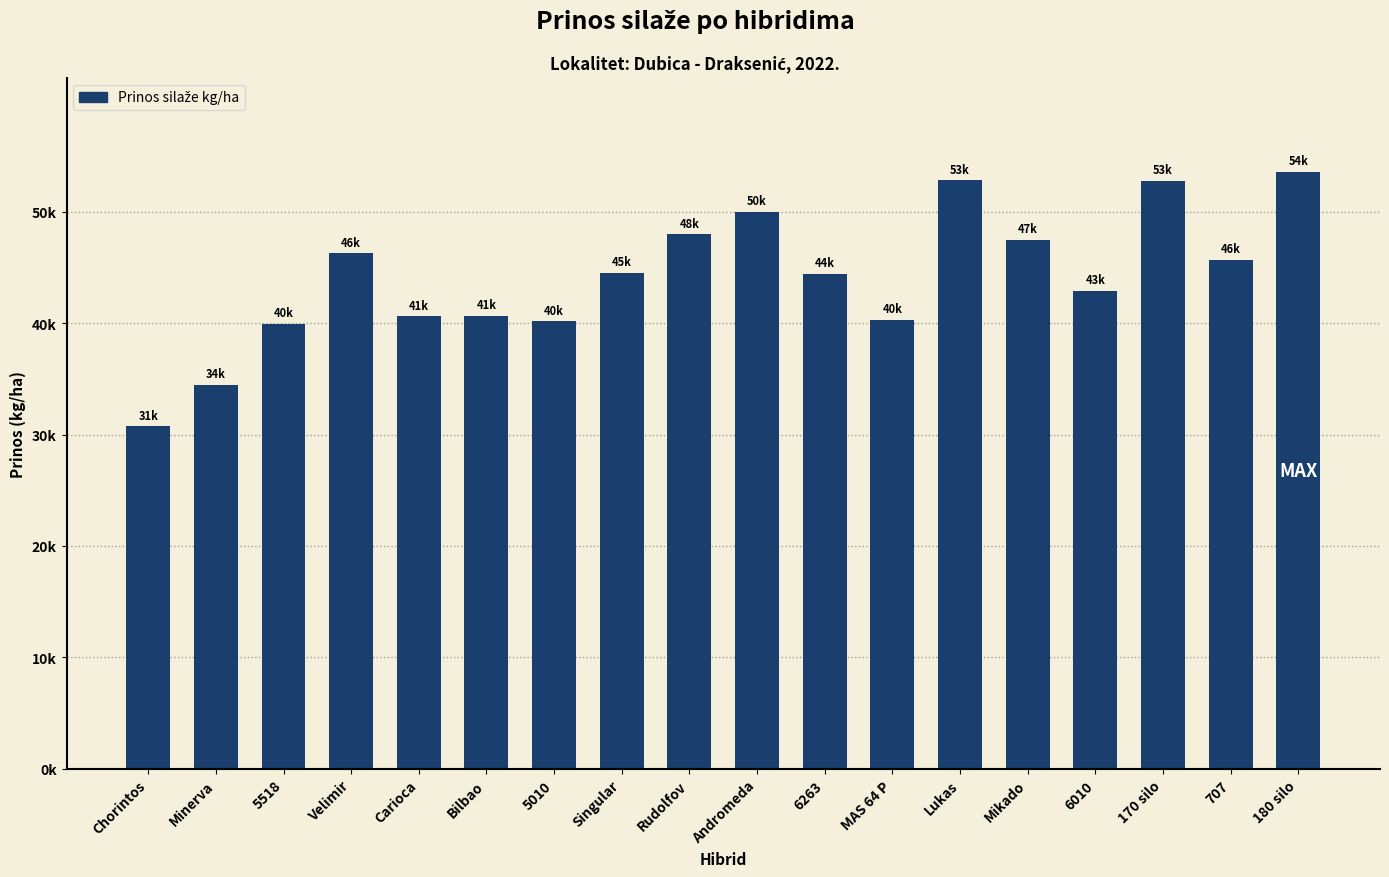

Read the value at Singular.

44518.5